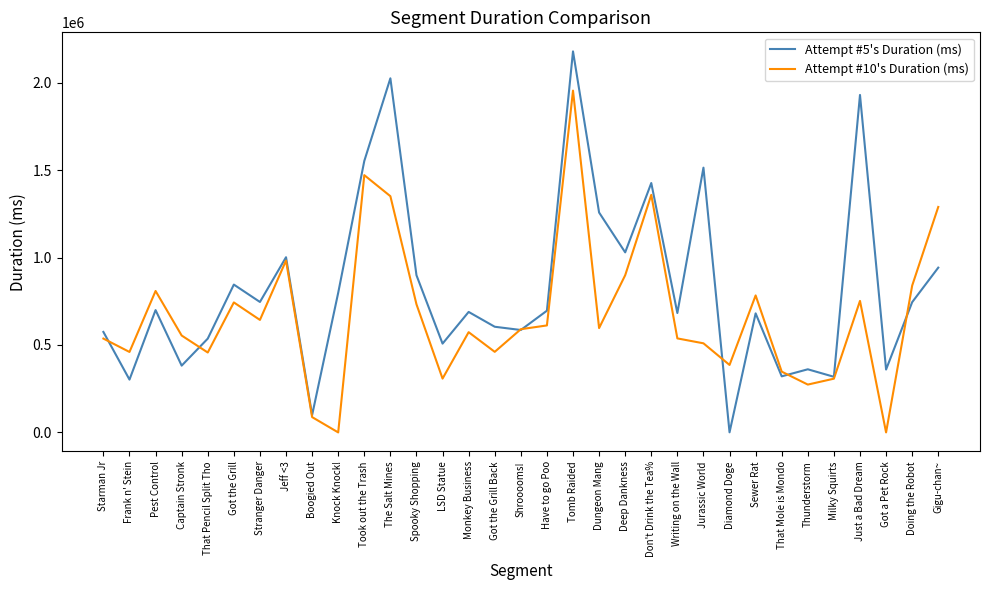

Which series ends up on top after the final intersection of Attempt #5's Duration (ms) and Attempt #10's Duration (ms)?

Attempt #10's Duration (ms)